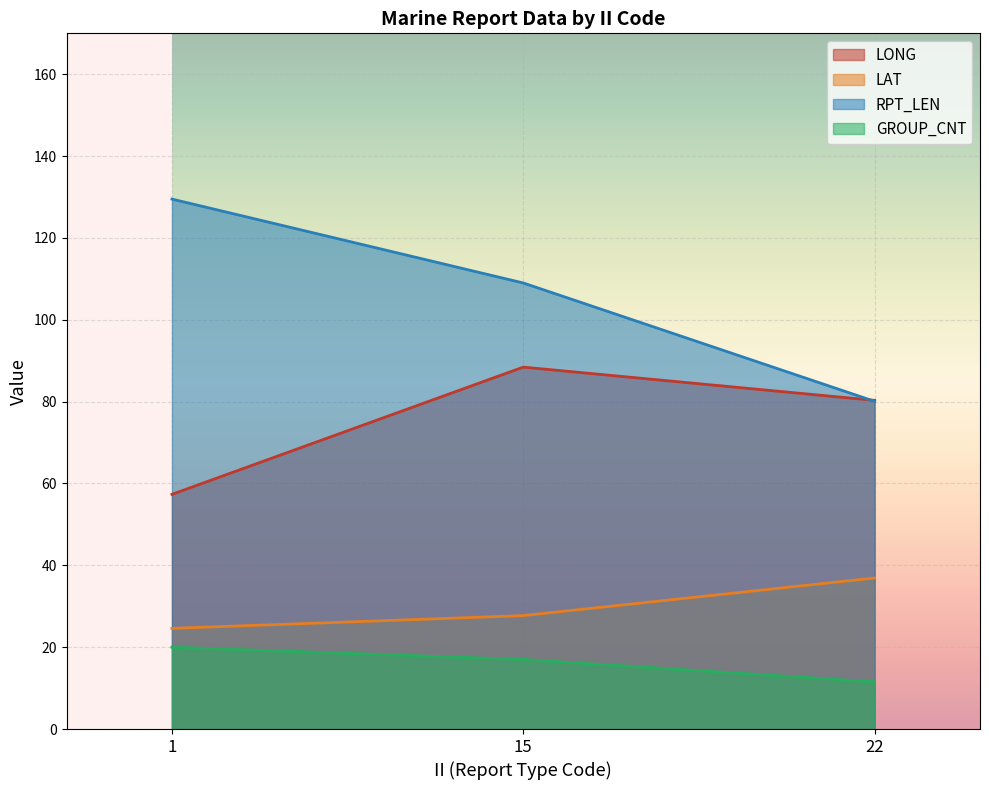

What are all the series names shown in the legend?

LONG, LAT, RPT_LEN, GROUP_CNT